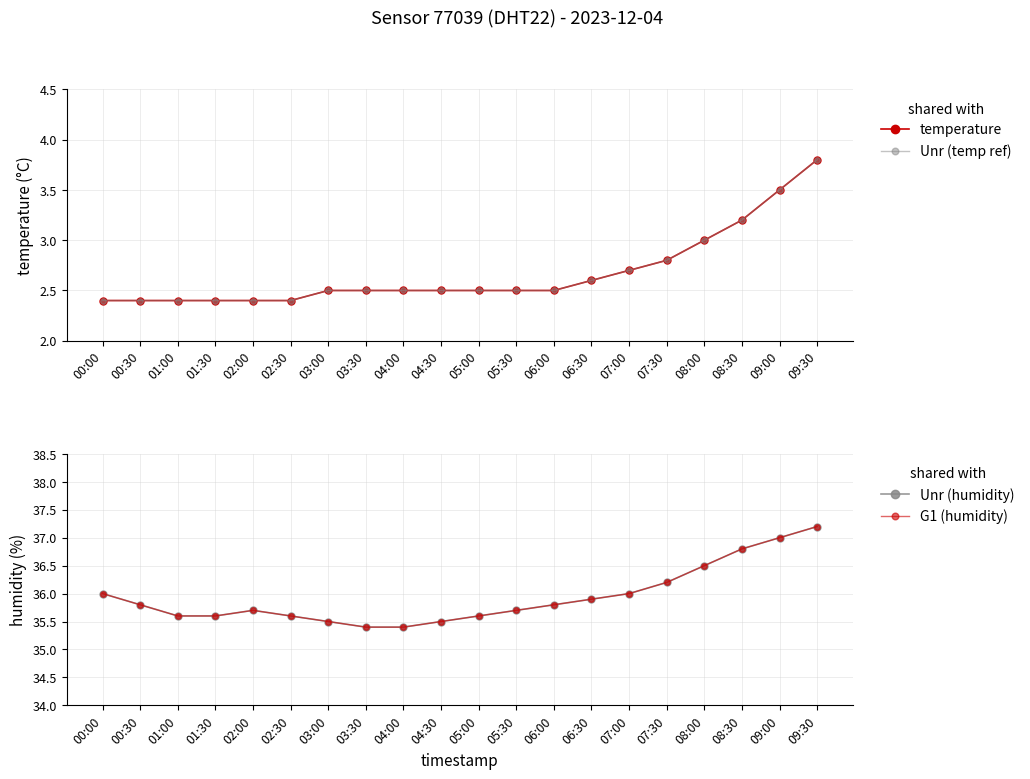

What are all the series names shown in the legend?

temperature, Unr (temp ref), Unr (humidity), G1 (humidity)